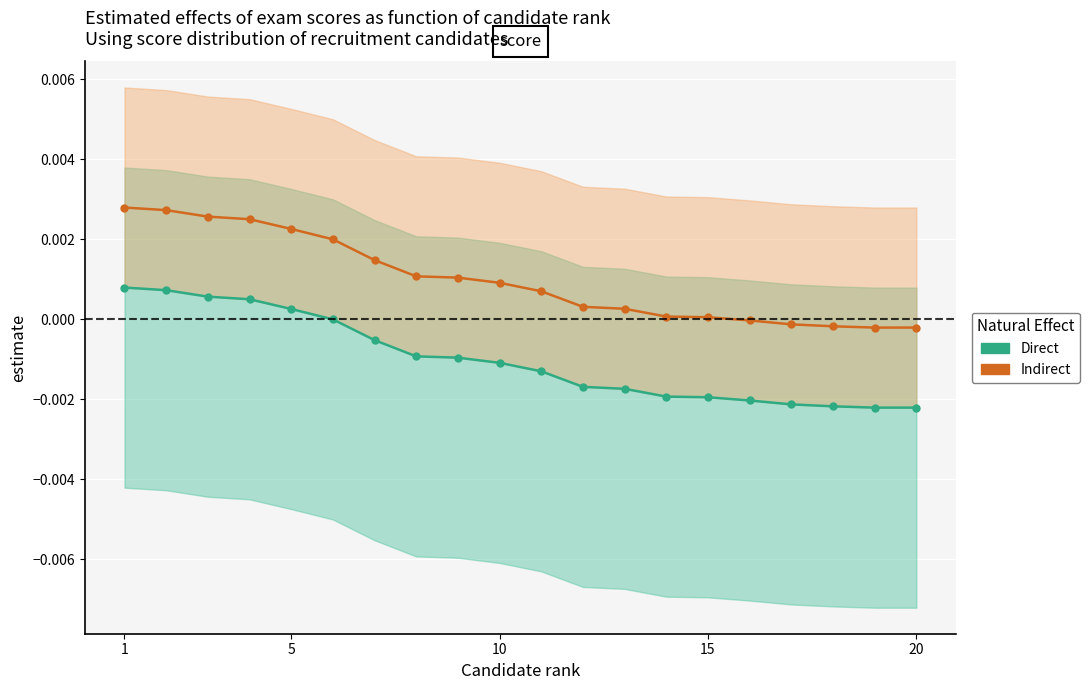

How many data points in Indirect are above 0?

15